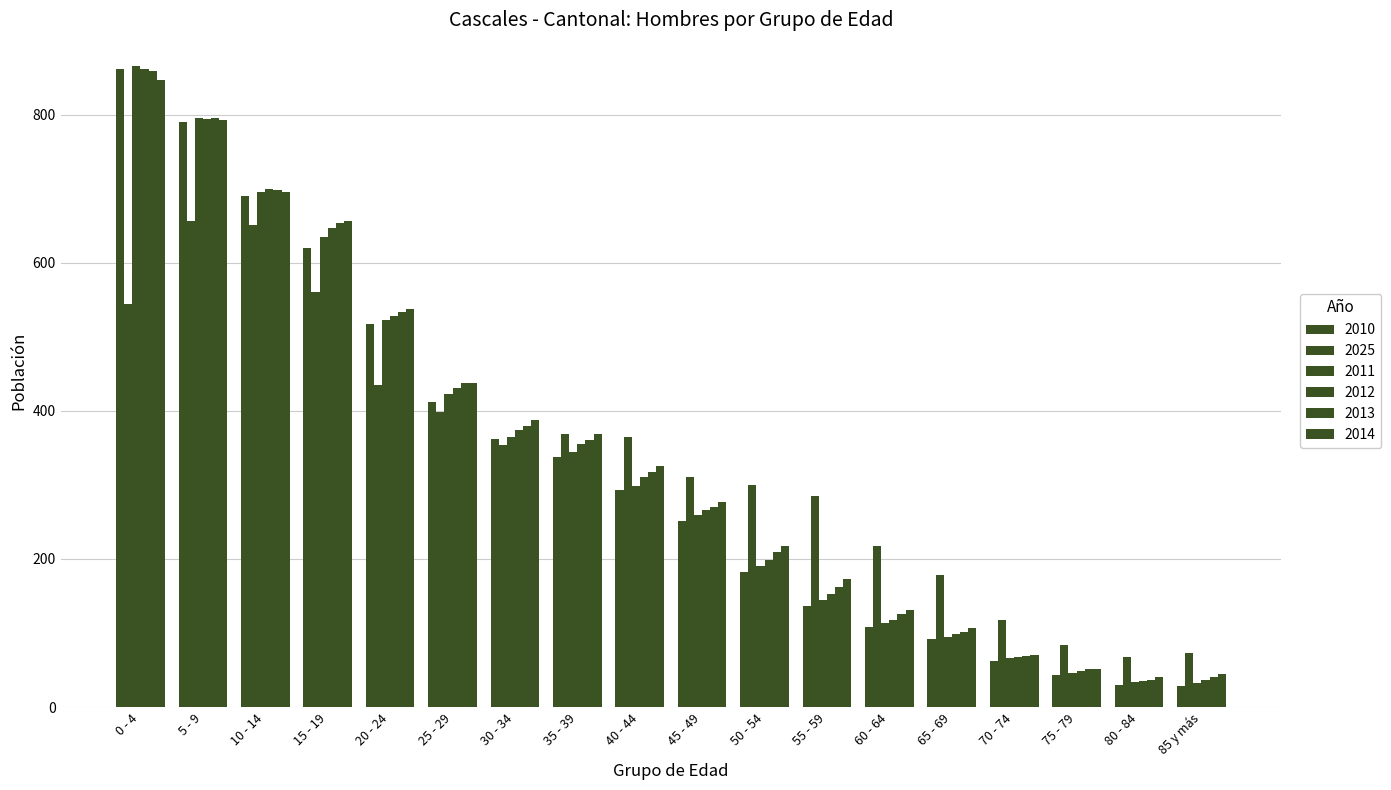

Which has a higher value, 40 - 44 or 15 - 19?

15 - 19